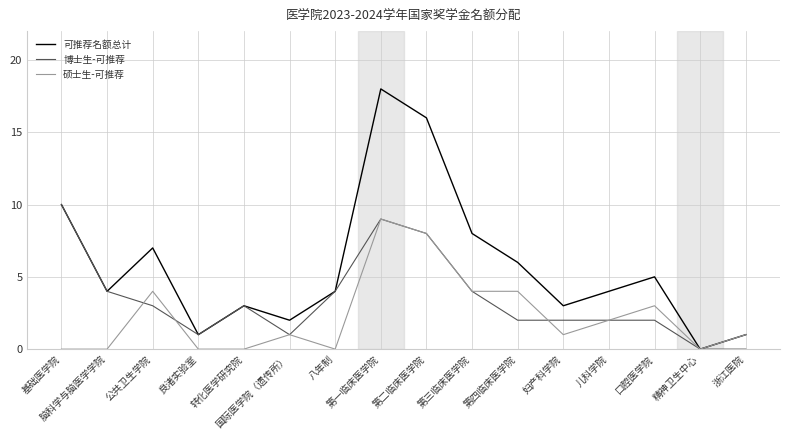

Rank the series by their maximum value, from highest to lowest.

可推荐名额总计, 博士生-可推荐, 硕士生-可推荐